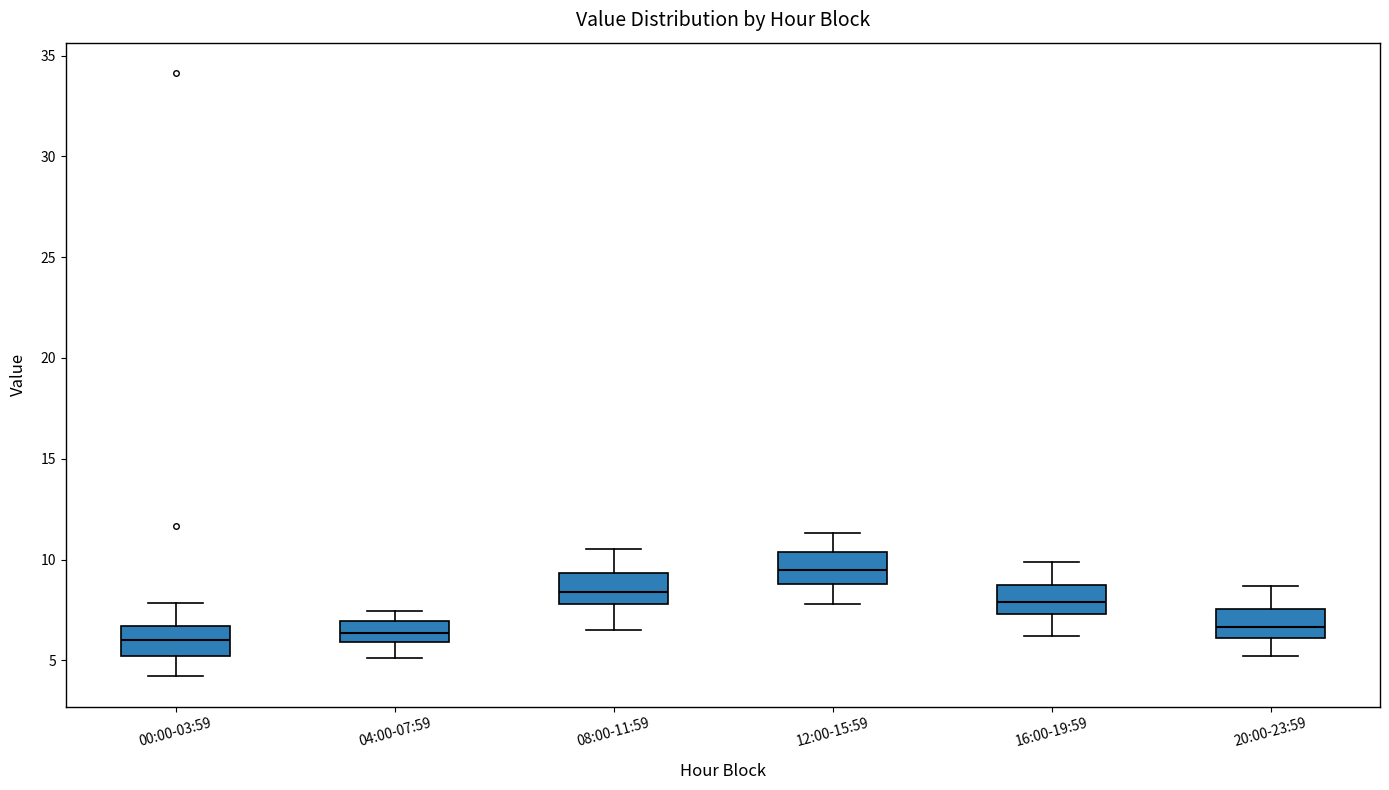

Which box has the highest median line?

12:00-15:59